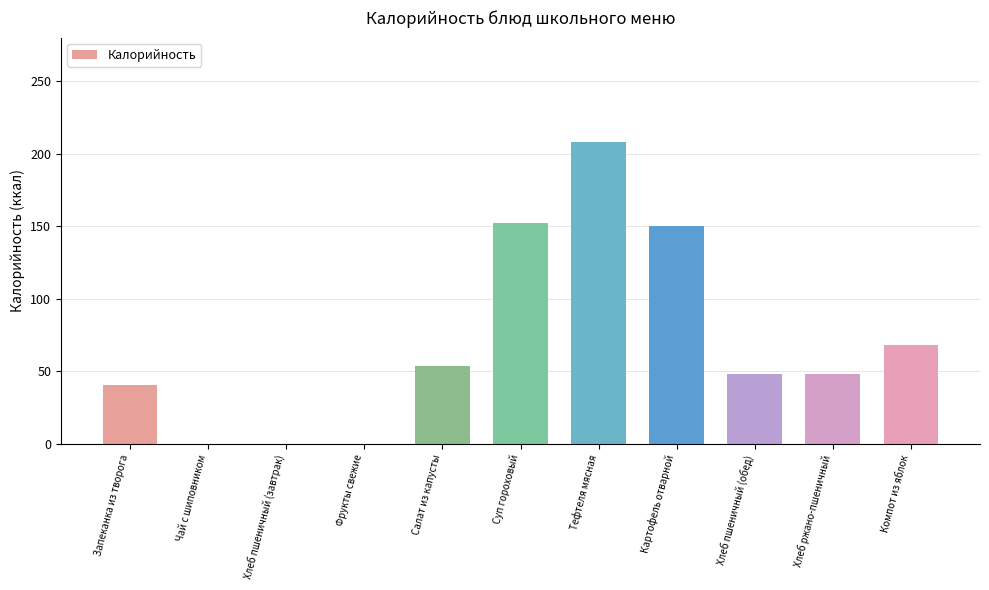

Reading left to right, what are all the values shown in this chart?

Запеканка из творога=40.4	Чай с шиповником=0.0	Хлеб пшеничный (завтрак)=0.0	Фрукты свежие=0.0	Салат из капусты=53.5	Суп гороховый=152.0	Тефтеля мясная=208.3	Картофель отварной=150.0	Хлеб пшеничный (обед)=48.2	Хлеб ржано-пшеничный=48.2	Компот из яблок=68.2